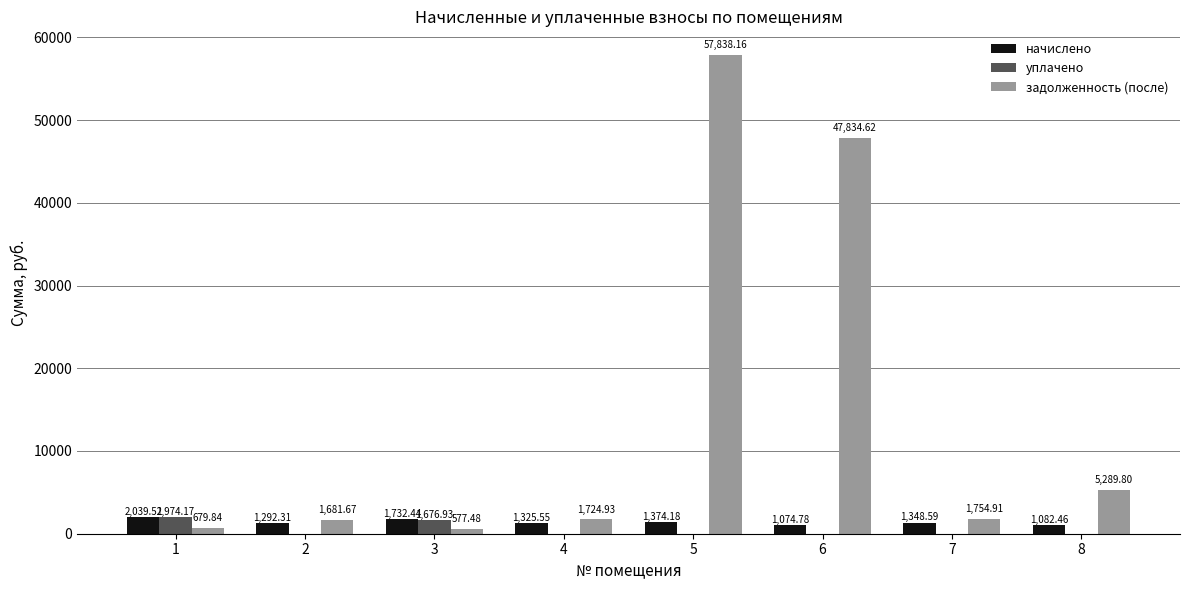

What is the sum of all уплачено values?

3651.1